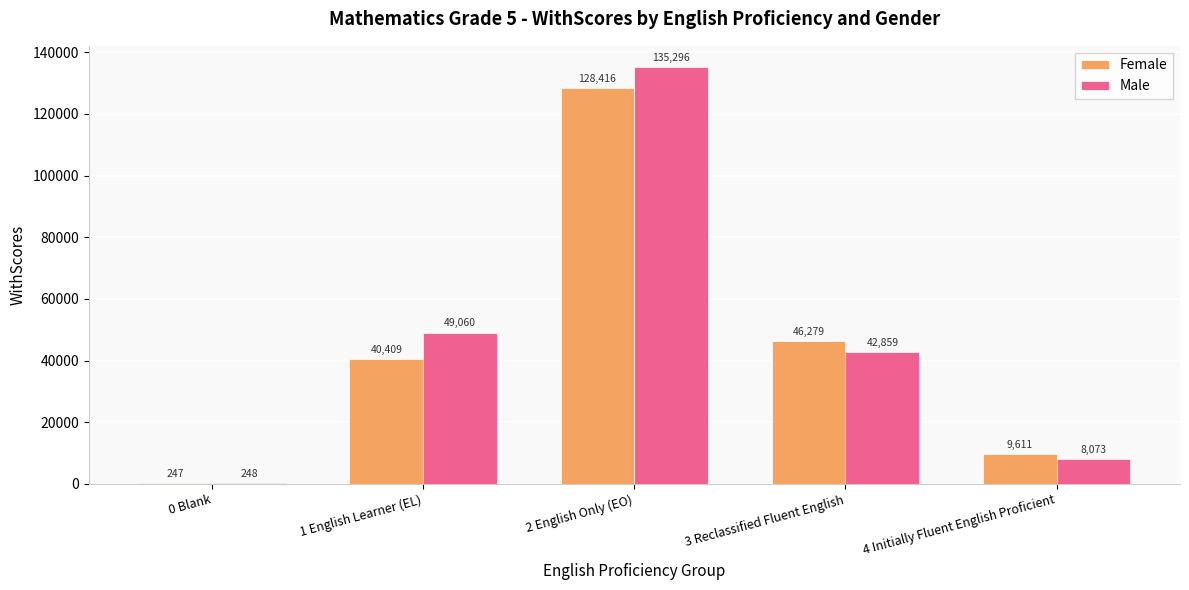

How many categories are shown in the chart?

5